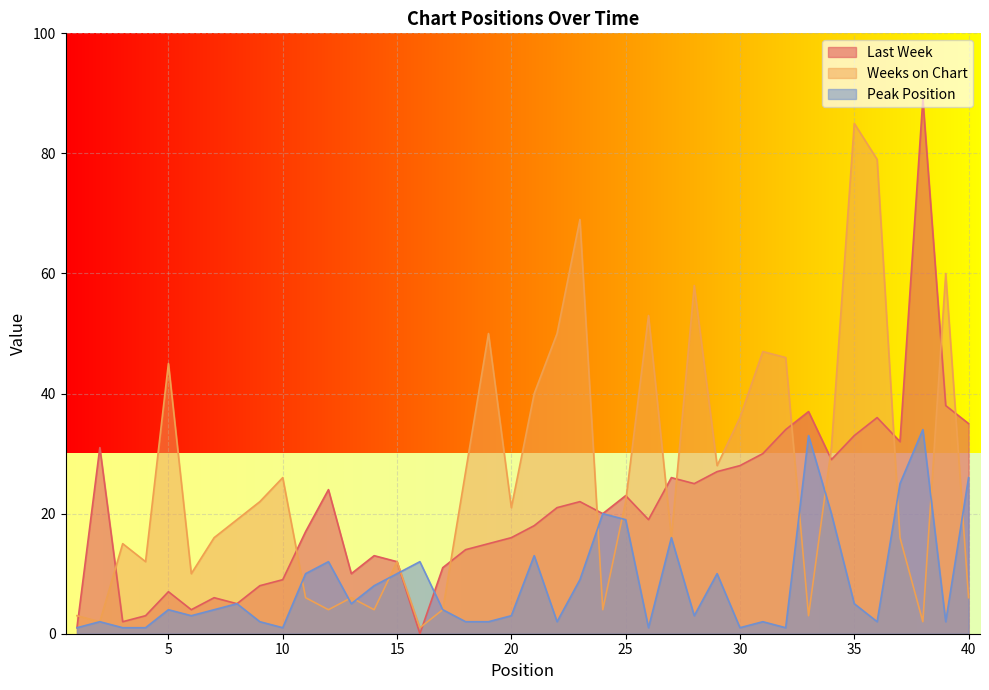

In Last Week, how many points are higher than both neighbors (excluding endpoints)?

11